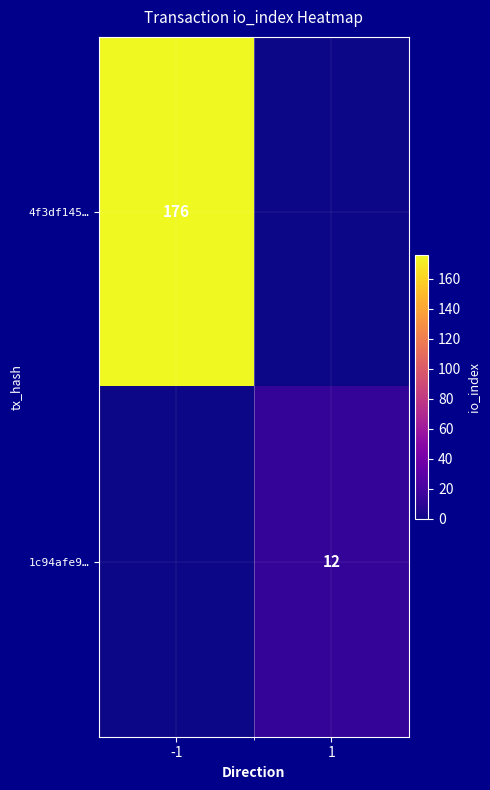

True or false: 1c94afe9… has a value of 8 at 1.

False